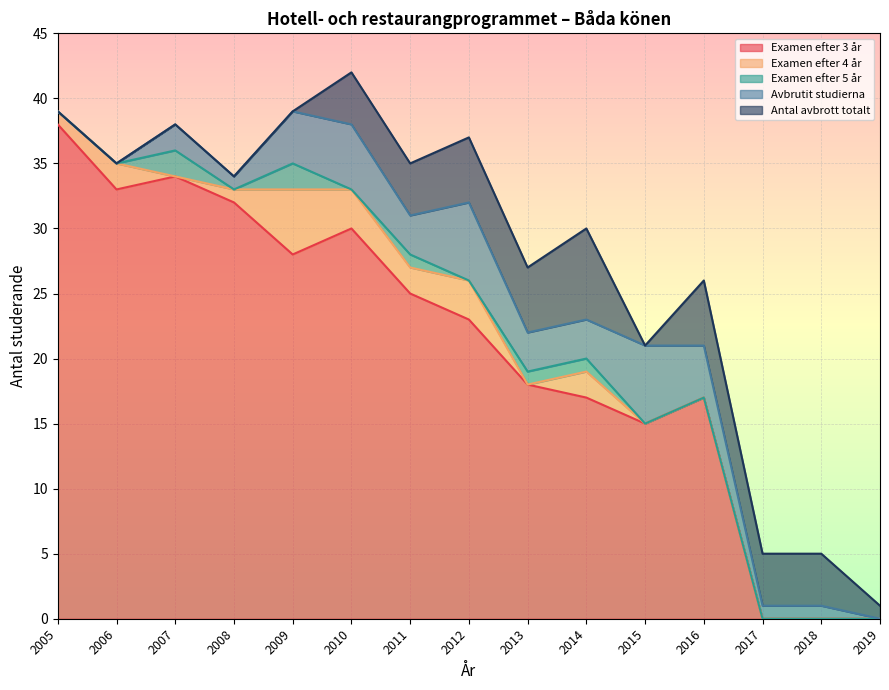

What is the approximate value of Avbrutit studierna at 2010?

5